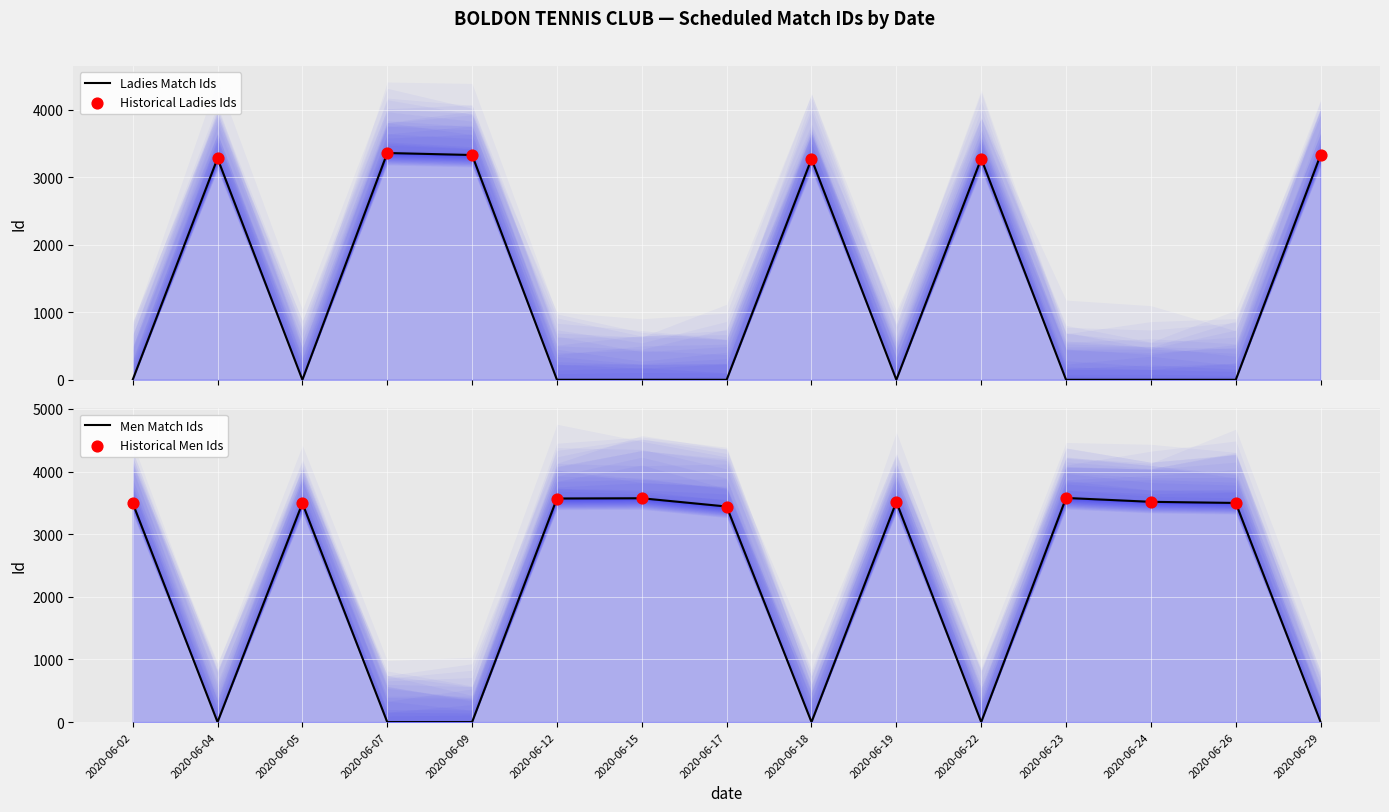

What are all the series names shown in the legend?

Ladies, Men